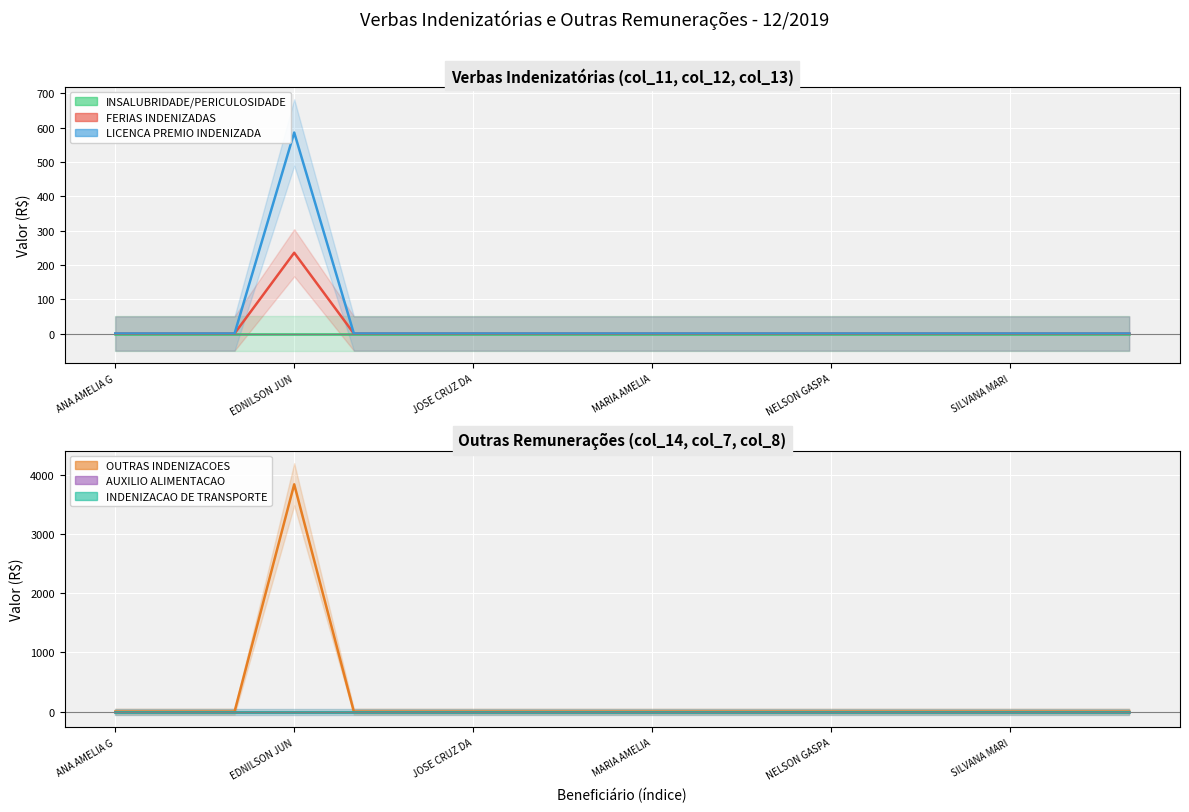

How many categories are shown in the chart?

18